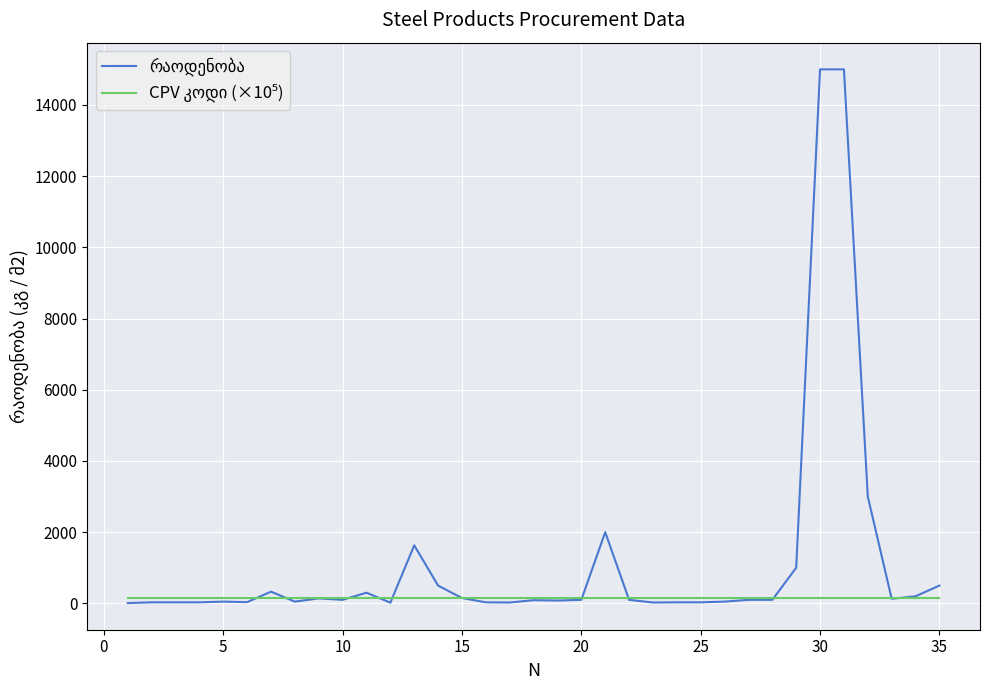

What is the maximum value shown in the chart?

15000.0